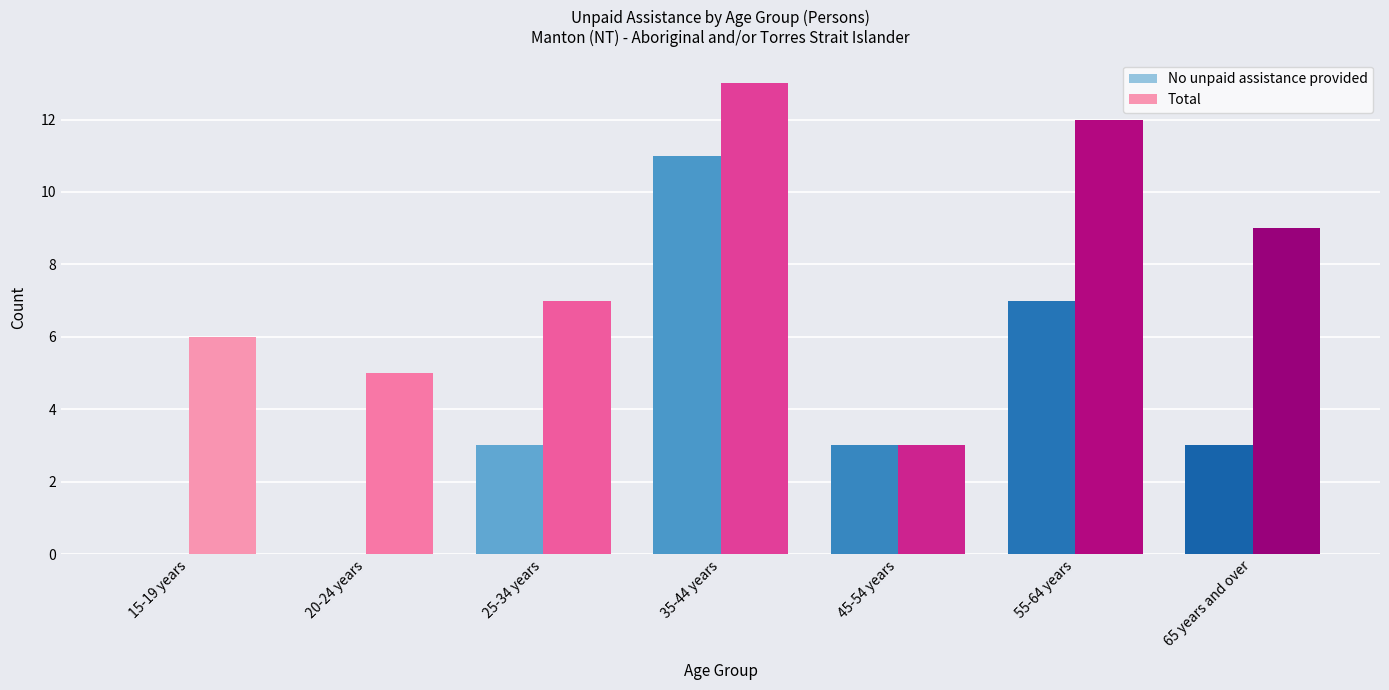

Between 15-19 years and 55-64 years, which series saw the biggest shift?

No unpaid assistance provided